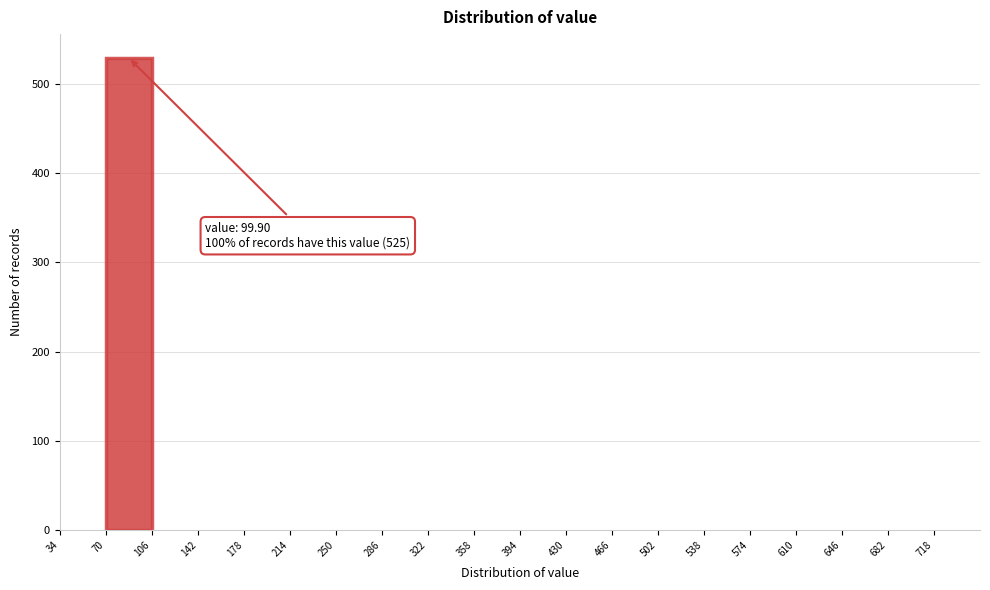

Which range on the x-axis has the tallest bar?

70 to 106